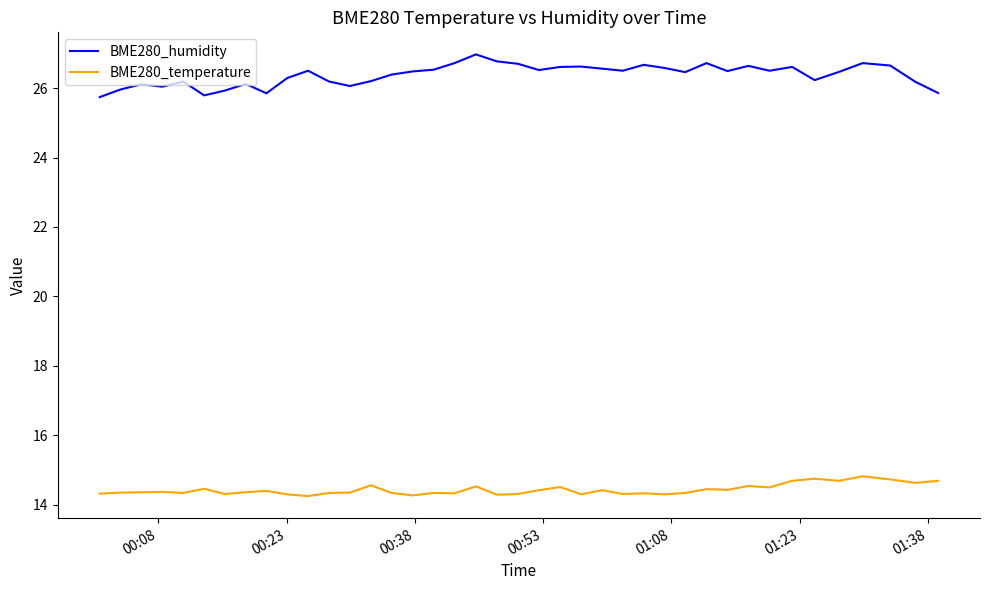

True or false: BME280_humidity and BME280_temperature cross at least once.

False